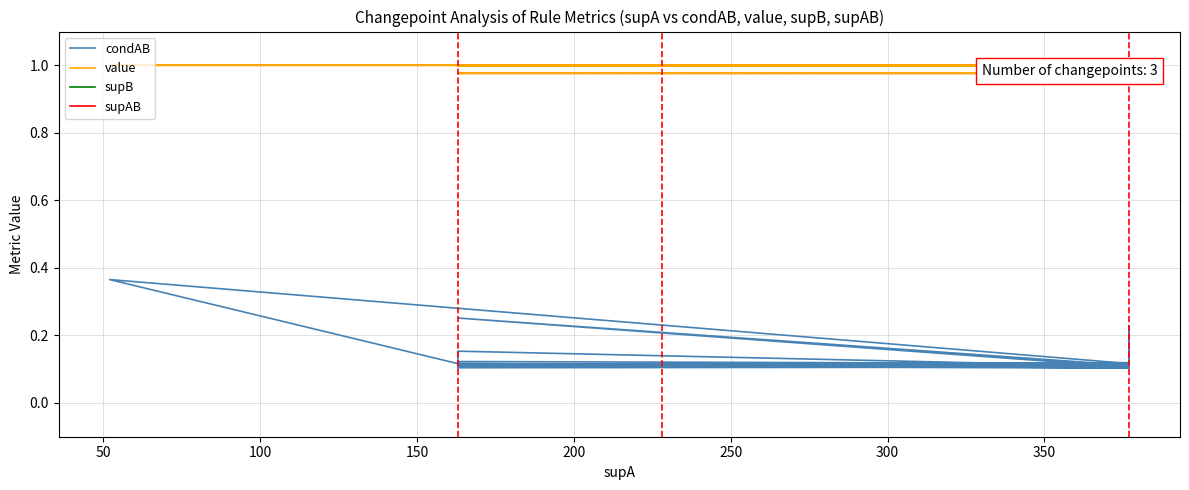

How many series are shown in this chart?

4